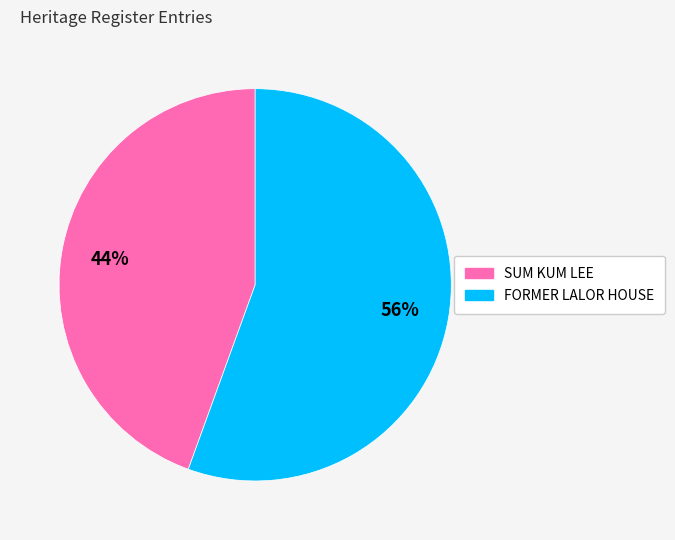

Which slice represents more than half of the pie?

FORMER LALOR HOUSE